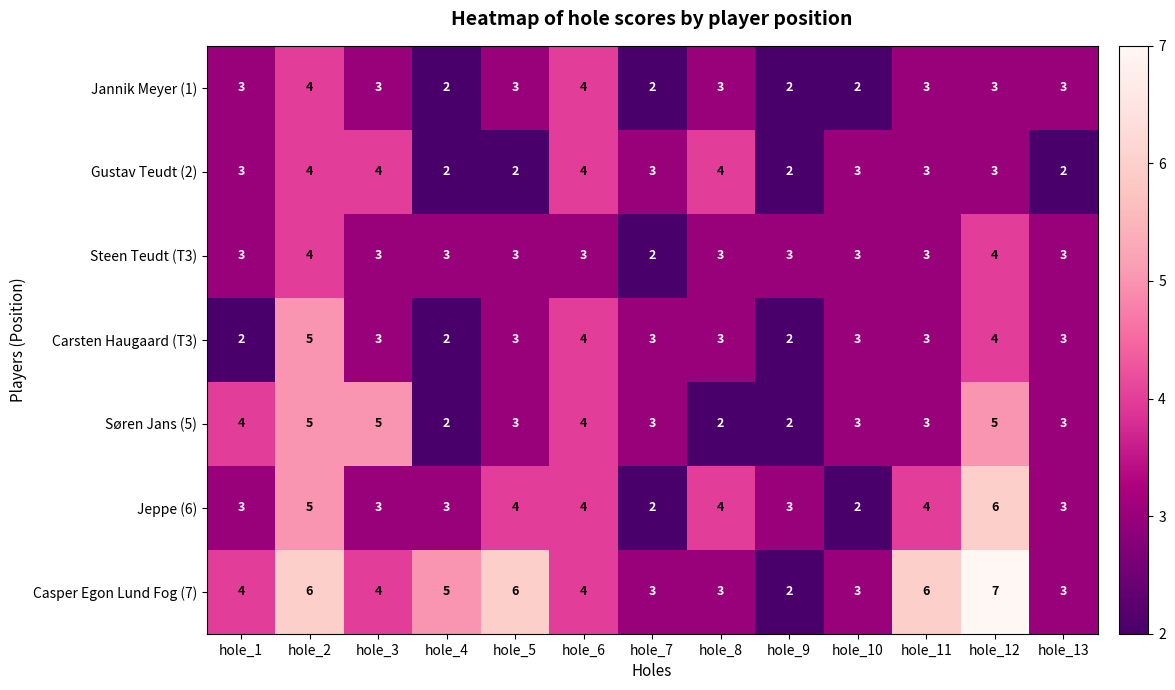

Which series has the largest total across all categories?

Casper Egon Lund Fog (7)